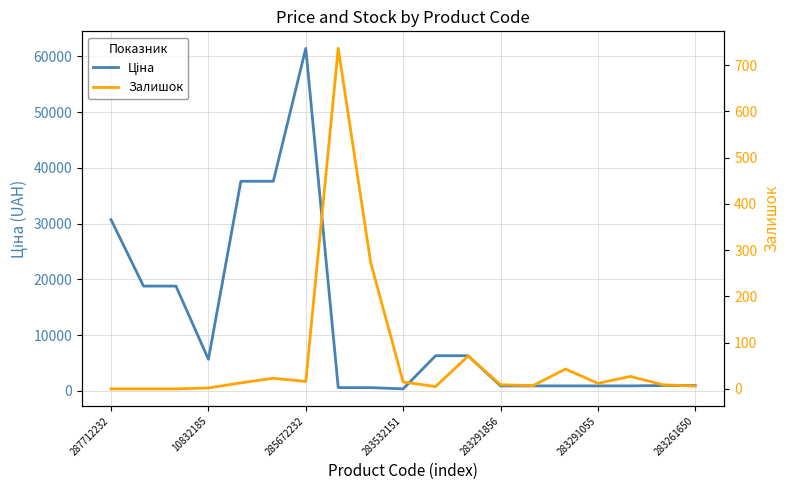

Which category has the lowest value in the Залишок series?

287712232